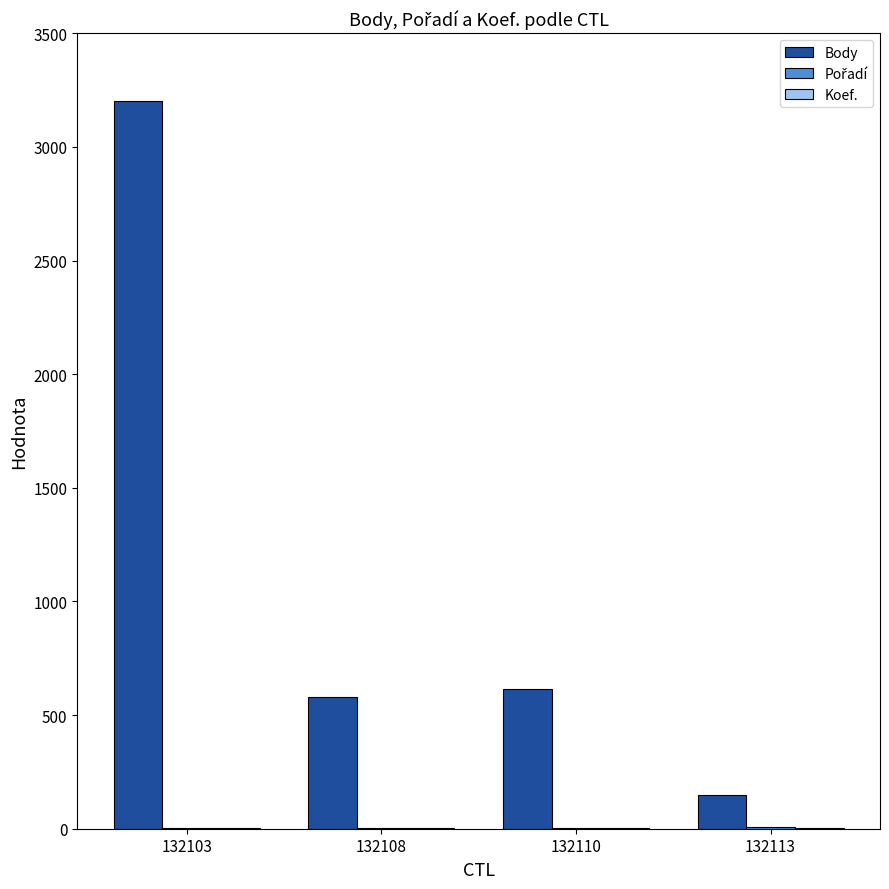

True or false: Body has a value of 397 at 132110.

False